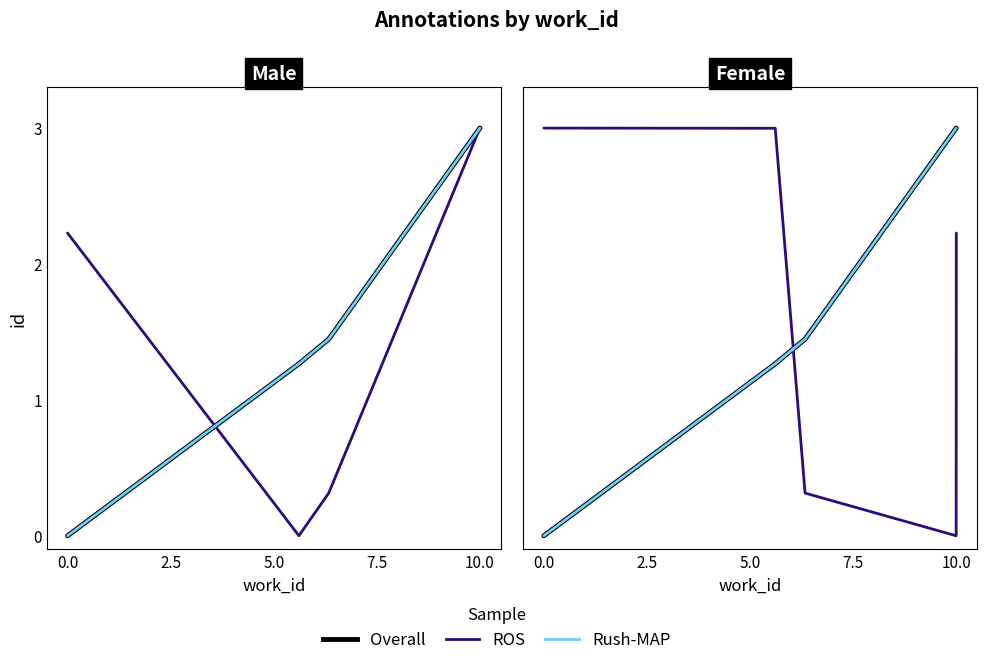

What is the label of the 3rd point from the right?

5.0